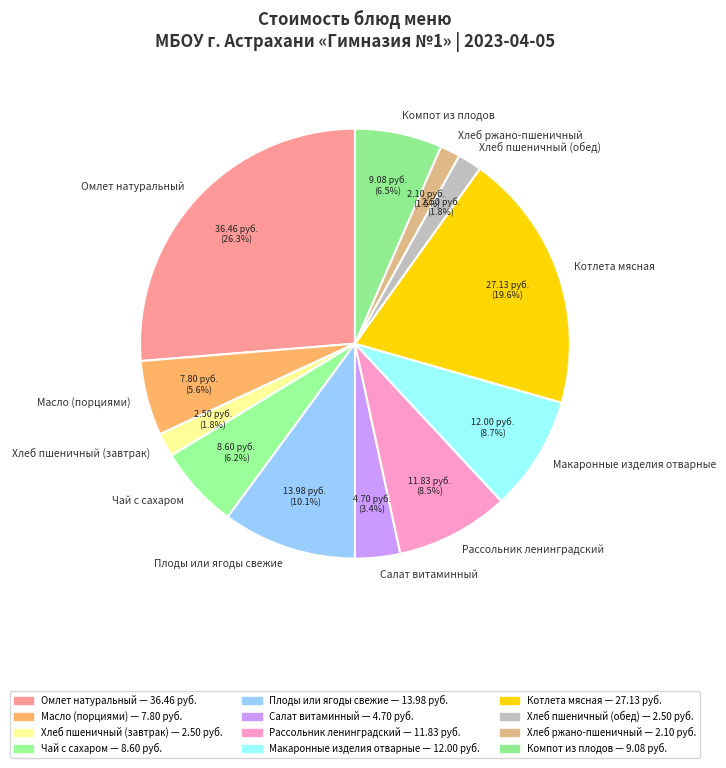

To the nearest percent, what is the average slice percentage?

8%